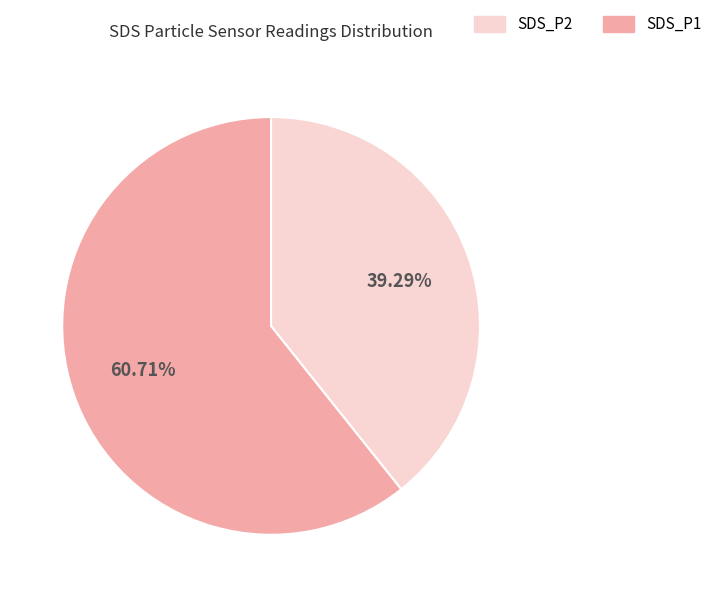

How many slices are in this pie chart?

2